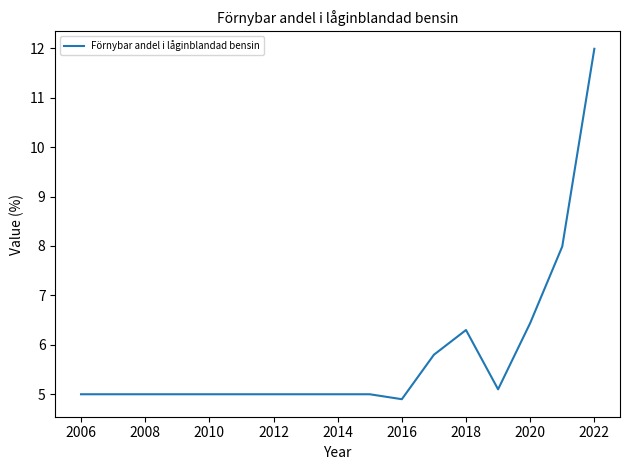

What is the greatest value displayed?

12.0